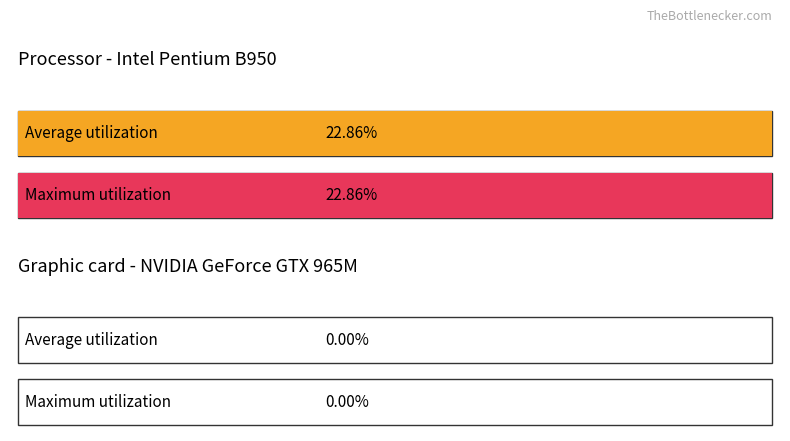

The value of Average utilization at 4 is 0.0. True or false?

True